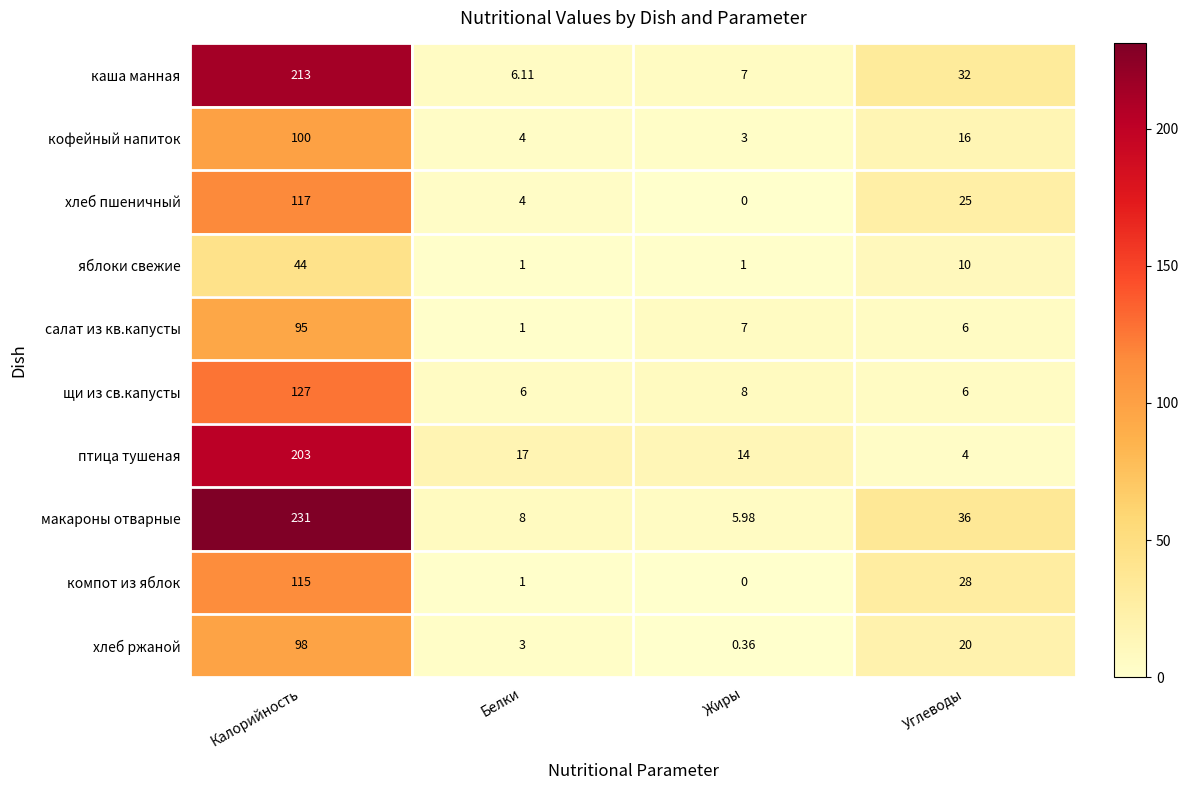

At which category is the sum across all series the highest?

Калорийность